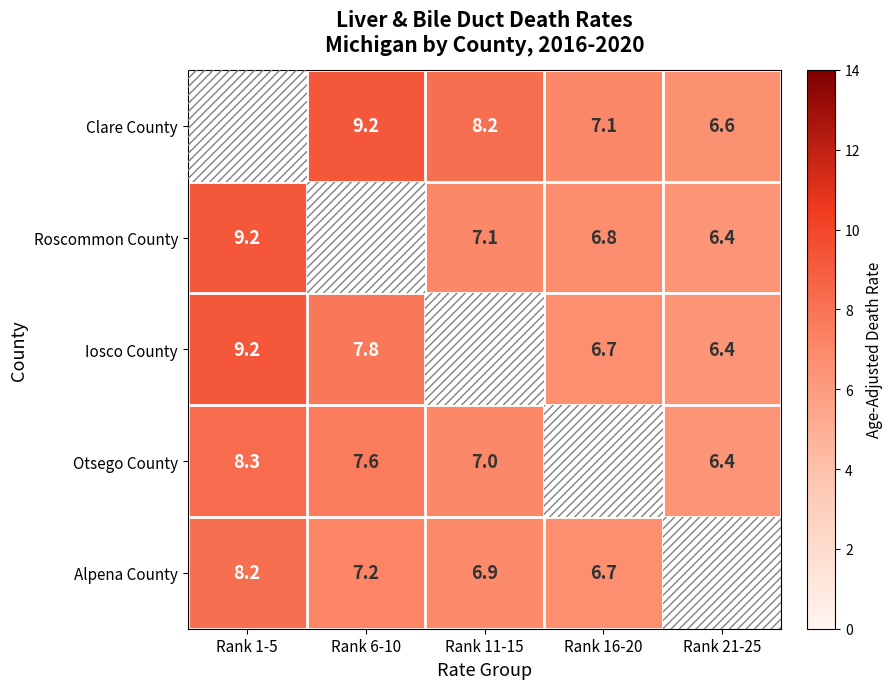

The Clare County series shows 6.6 at Rank 21-25. True or false?

True